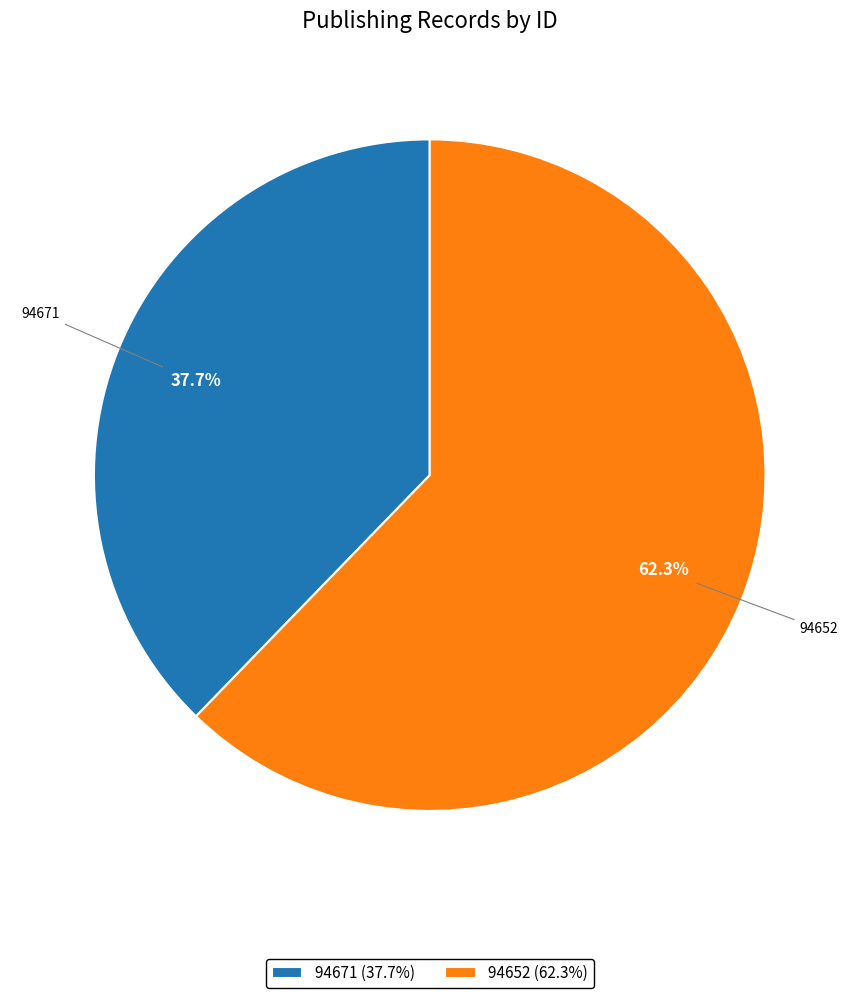

Between 94652 and 94671, which is larger?

94652